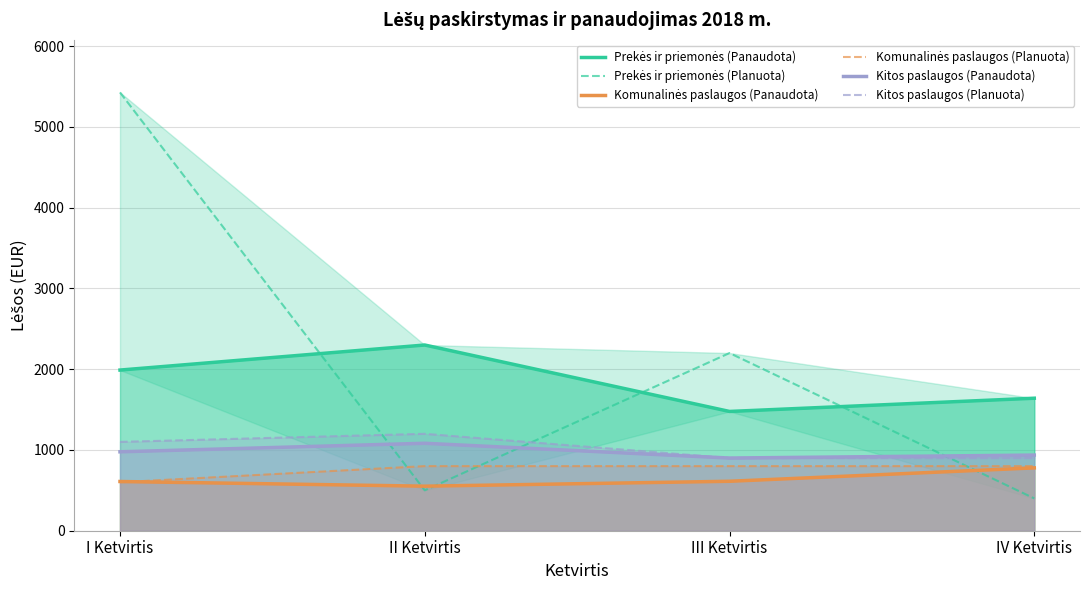

At which label does Kitos paslaugos (Planuota) reach its minimum?

III Ketvirtis